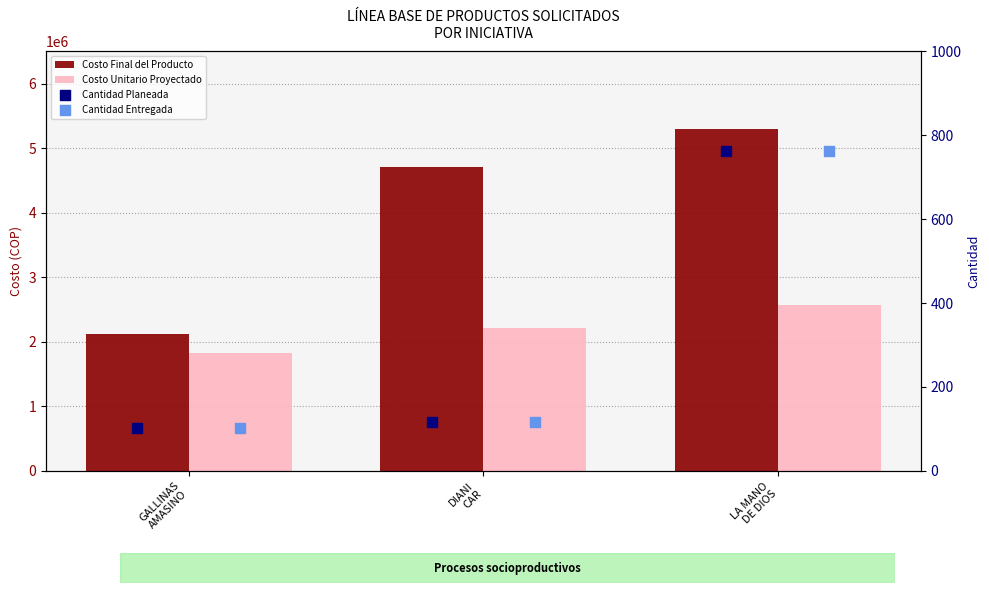

What are all the series names shown in the legend?

Costo Final del Producto, Costo Unitario Proyectado, Cantidad Planeada, Cantidad Entregada